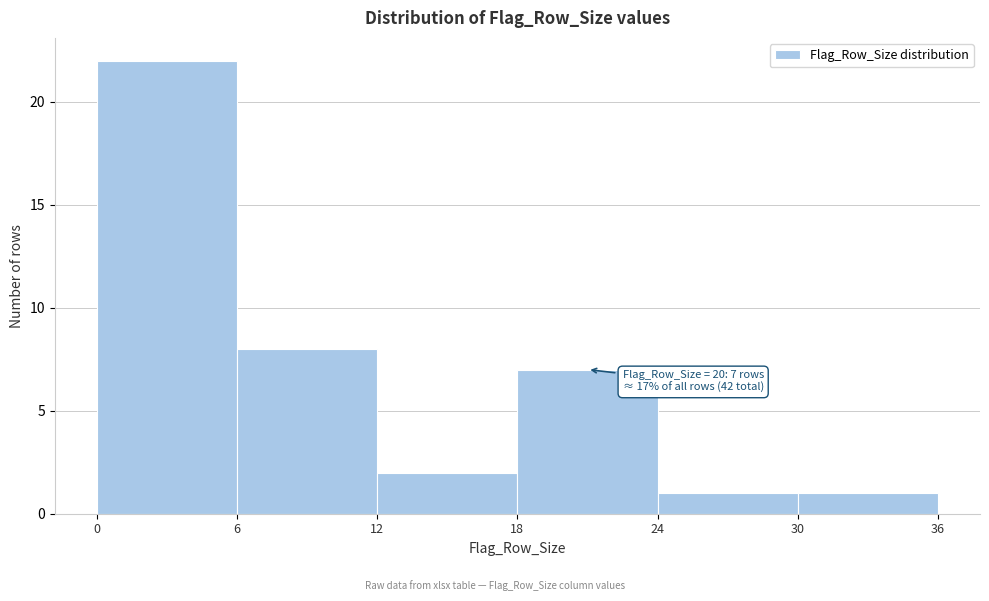

Over which range of the x-axis is the bar tallest?

0 to 6